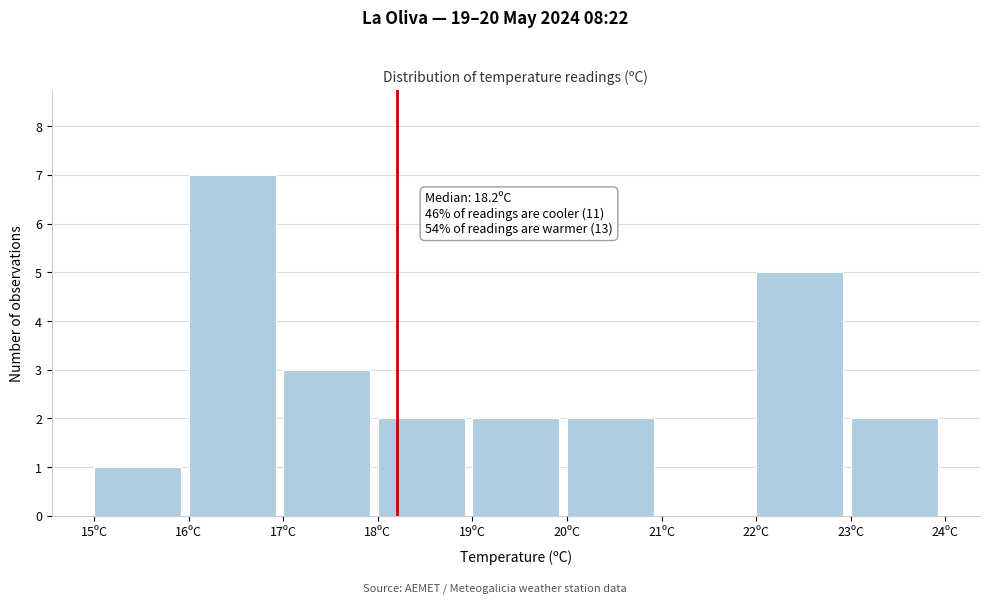

Over which range of the x-axis is the bar tallest?

16 to 17